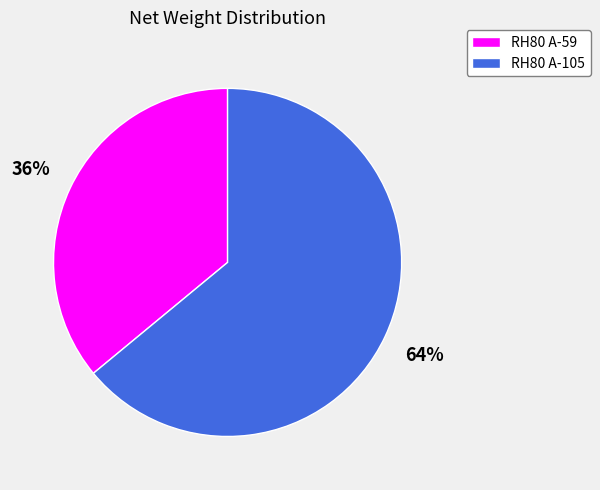

To the nearest percent, what is the difference between the largest and smallest slice percentages?

28%